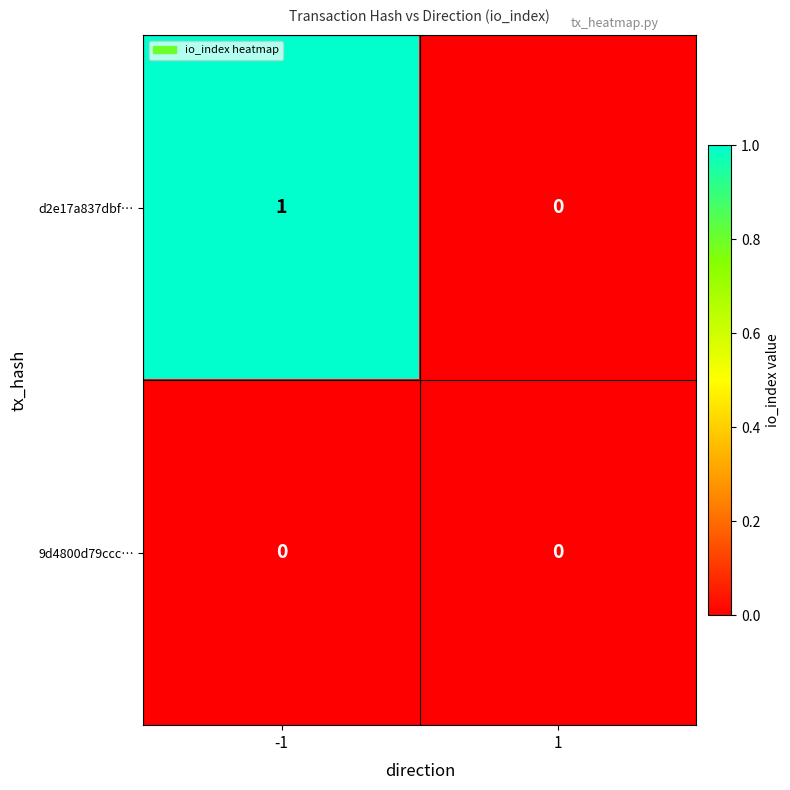

Which series has the largest total across all categories?

d2e17a837dbf…